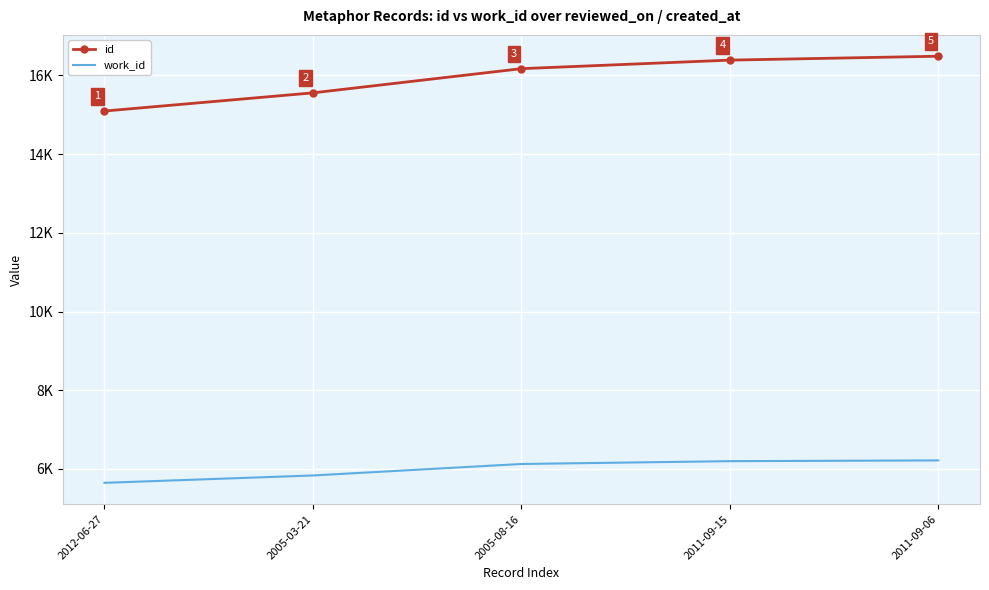

What are all the series names shown in the legend?

id, work_id